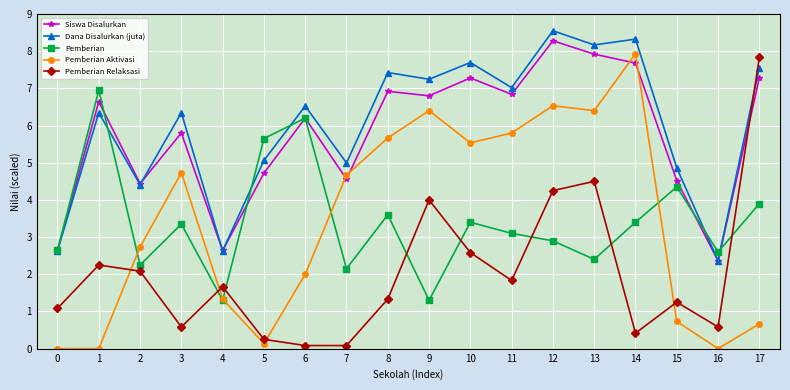

True or false: Dana Disalurkan (juta) has more than 0 interior local peaks.

True